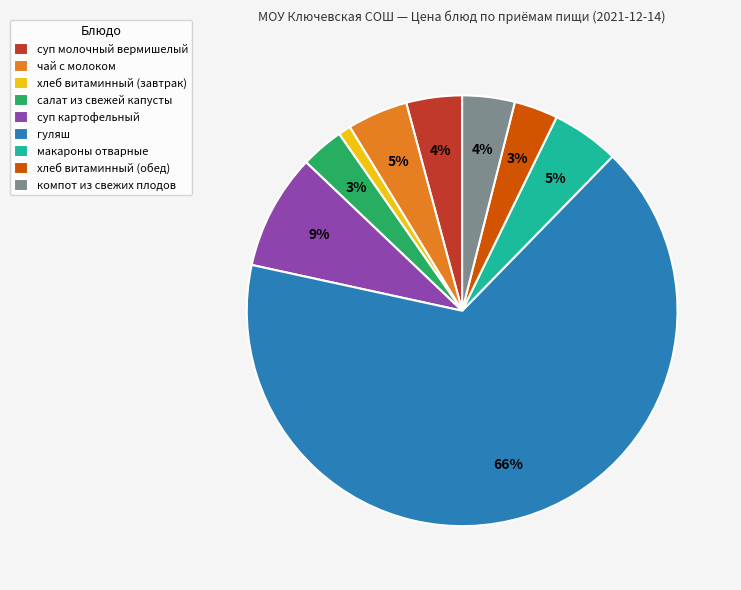

How many slices are in this pie chart?

9